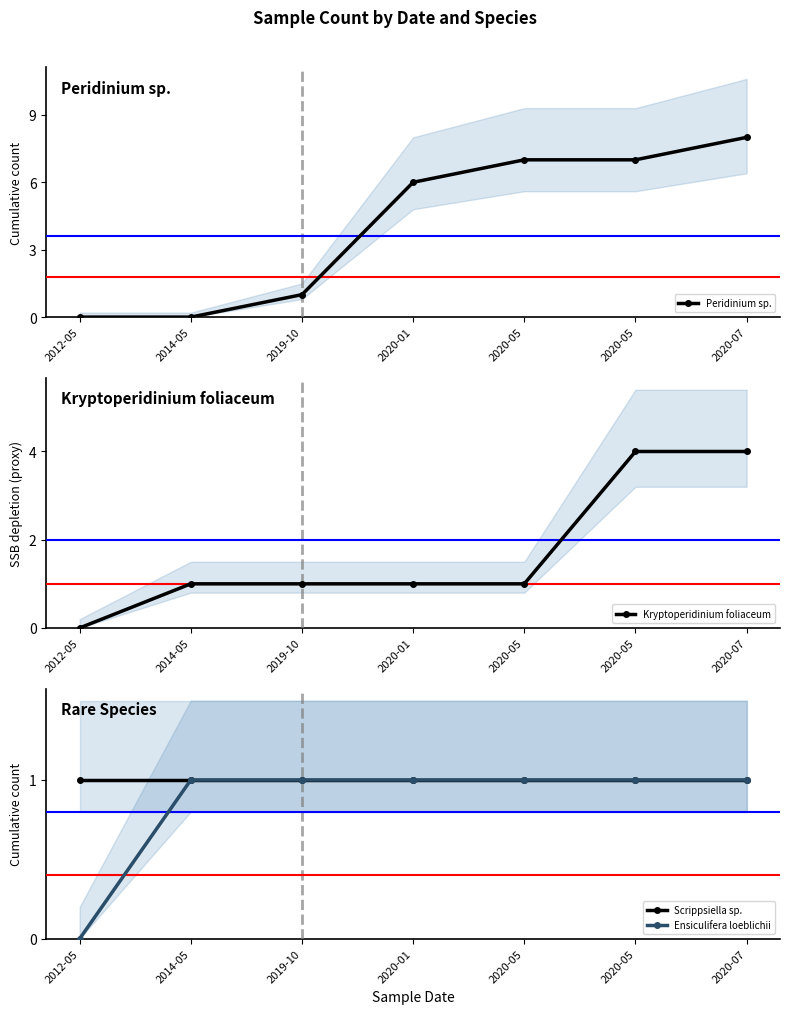

Is it true that Peridinium sp. equals 3 at 2012-05?

False